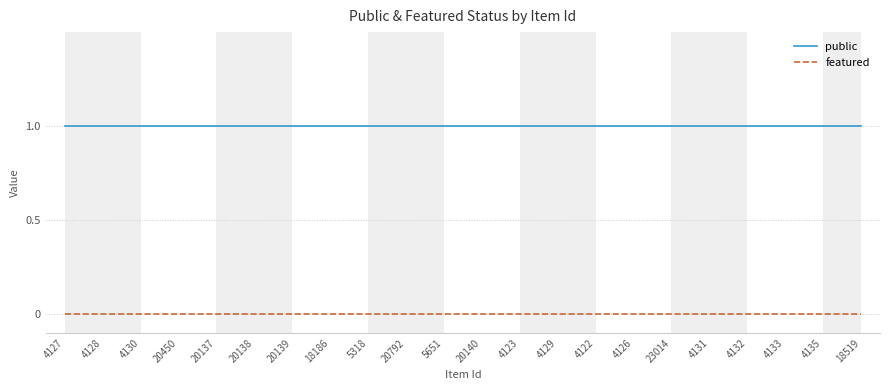

Is this an area chart (filled region under the line)?

No